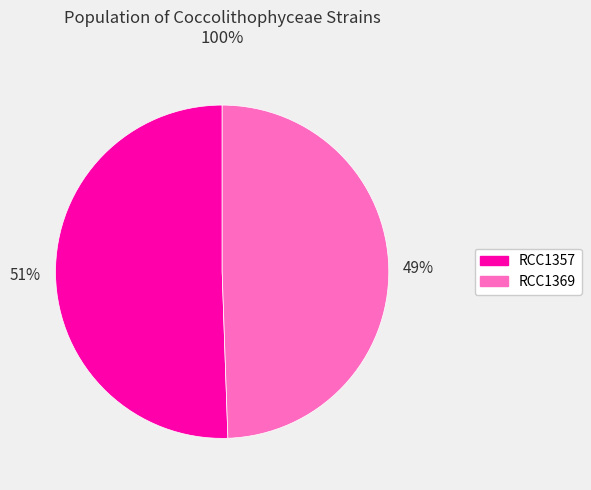

Is RCC1357 the majority of the pie?

Yes